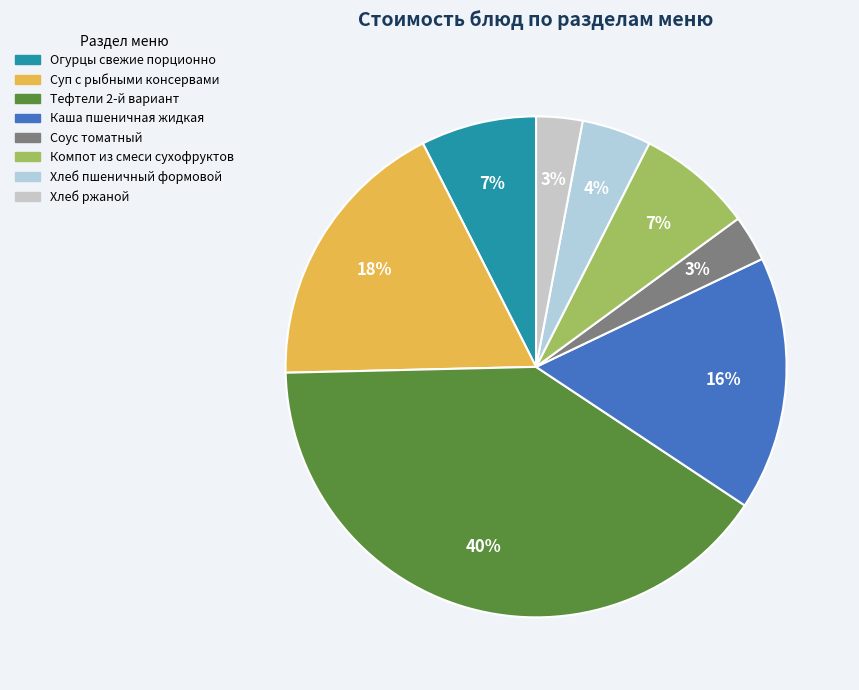

How many segments does this pie chart have?

8